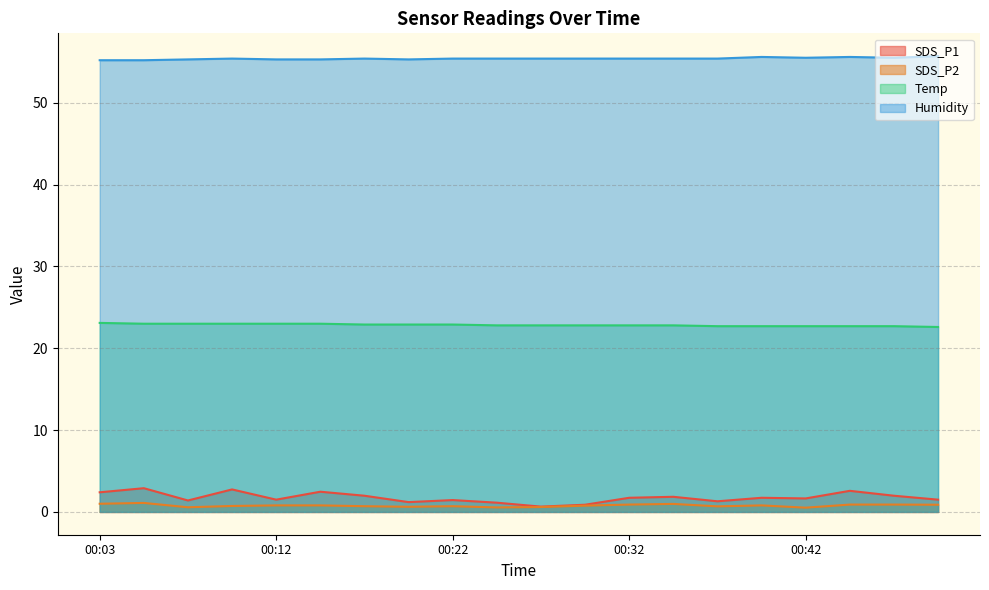

The Humidity series shows 25.1 at 00:32. True or false?

False